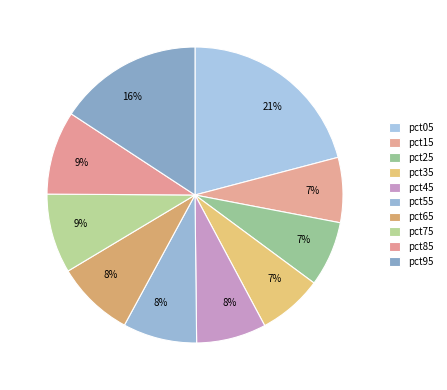

What is the change in value from pct15 to pct55?

+0.1